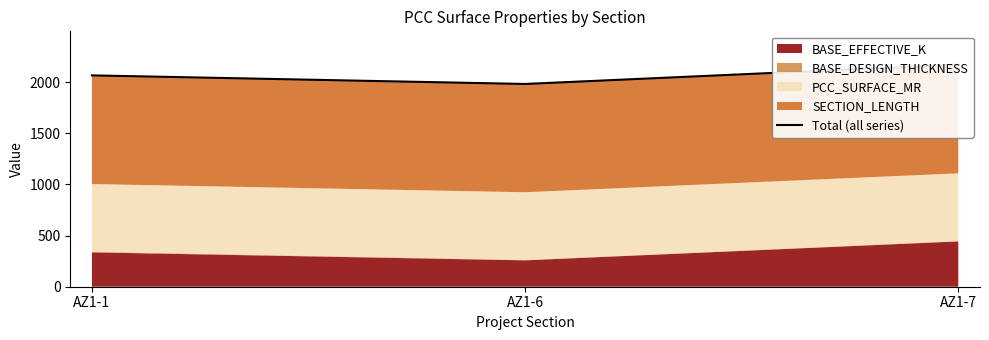

Which has a higher value, AZ1-7 or AZ1-6?

AZ1-7